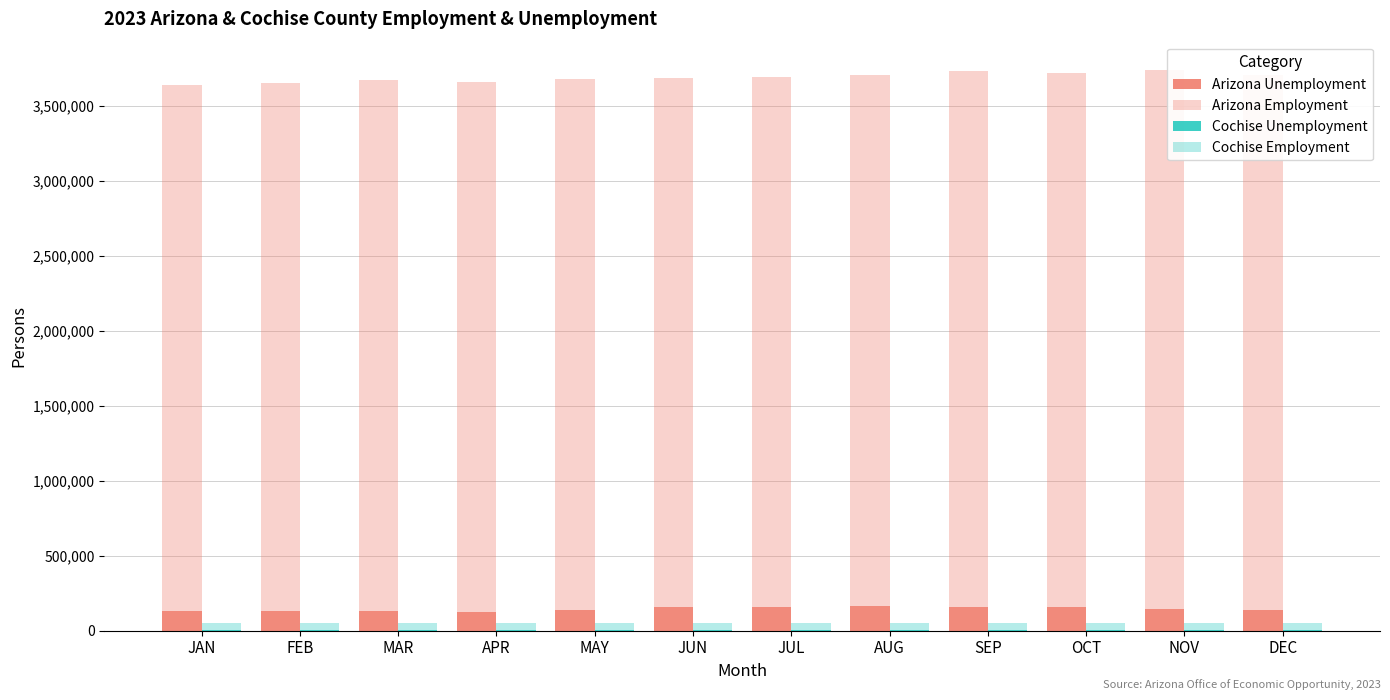

What is the difference between the highest and lowest values at DEC?

3563671